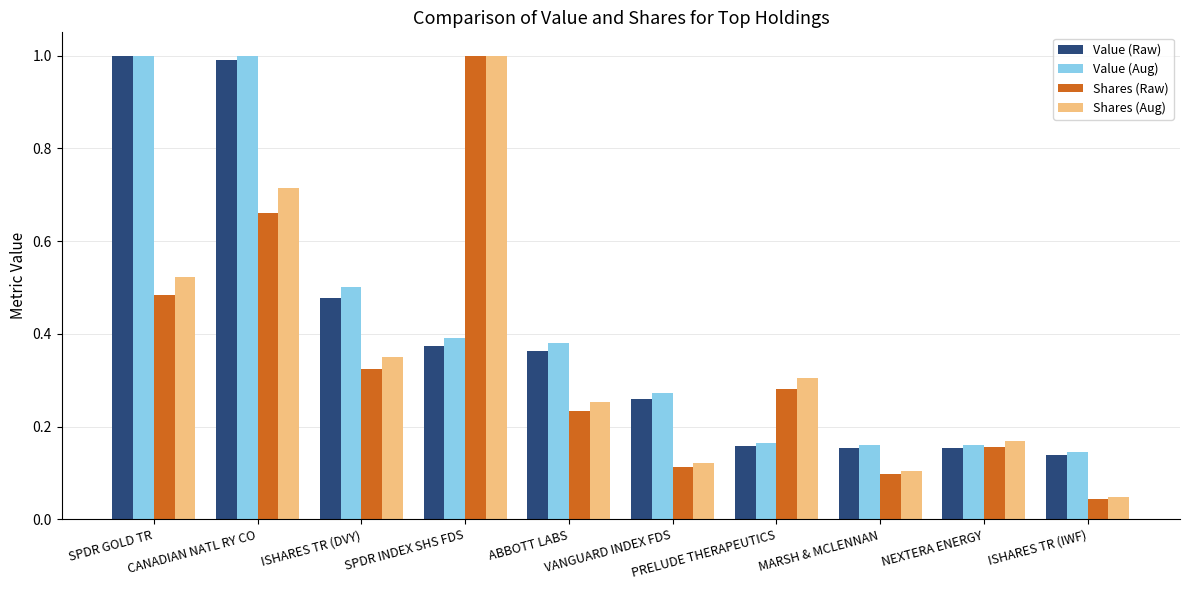

What is the sum of all Value (Aug) values?

4.2